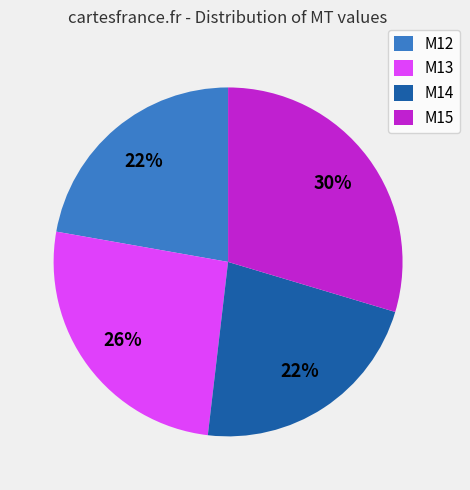

Between M12 and M13, which is larger?

M13